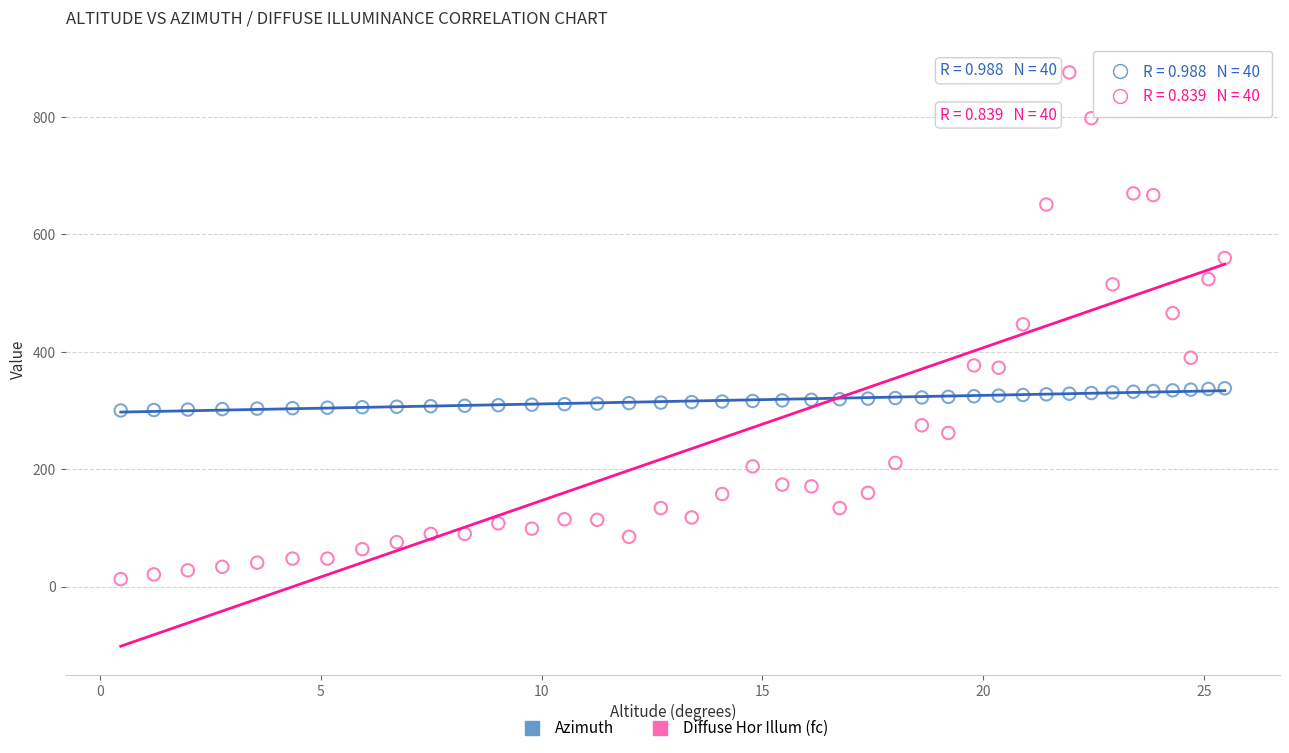

Across all data points, what is the range of Y values (max minus min)?

863.0